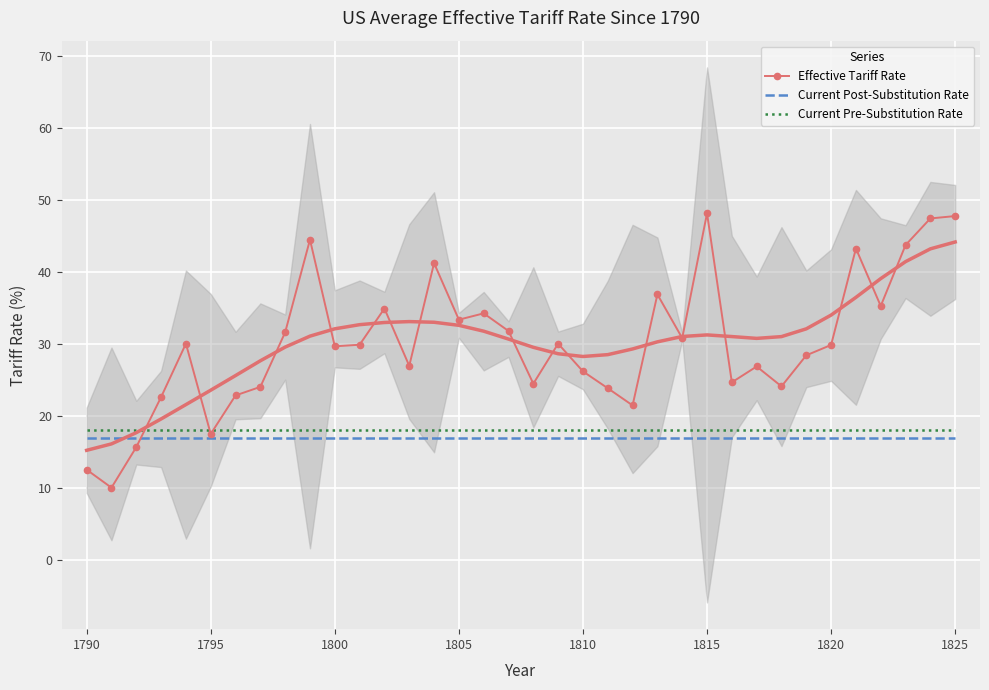

What is the minimum value for Effective Tariff Rate?

10.0